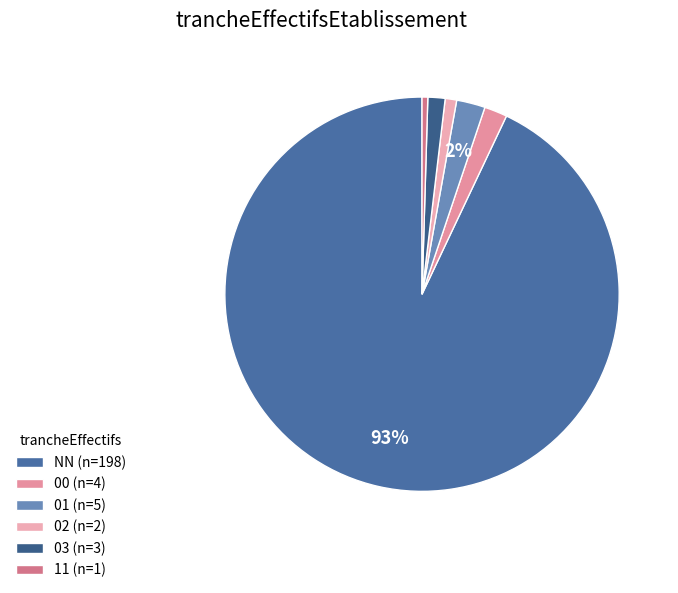

Does 01 represent more than half of the total?

No